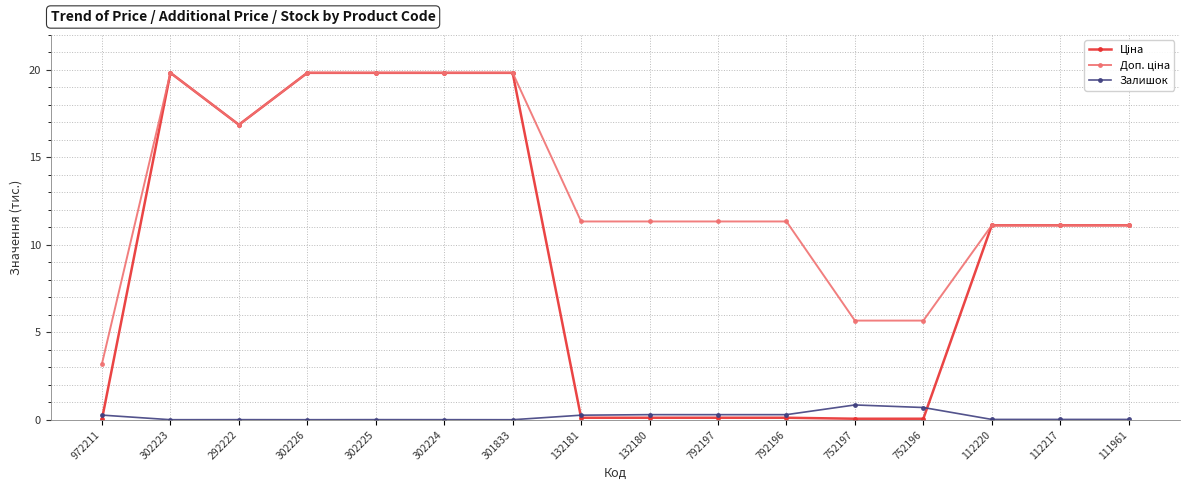

True or false: Залишок has a value of 0.3 at 792196.

True